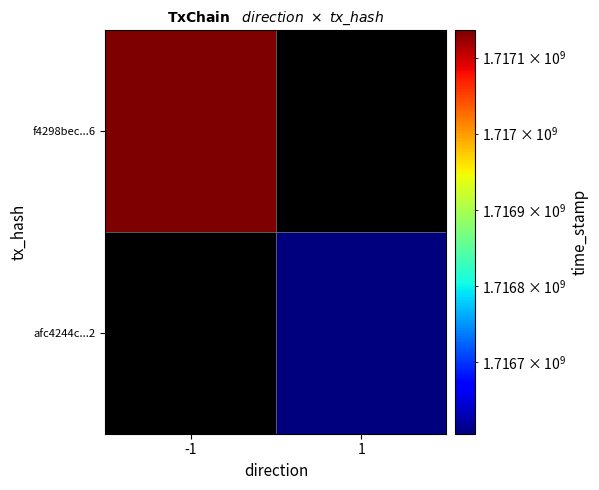

How many positive values does the afc4244c...2 series have?

1